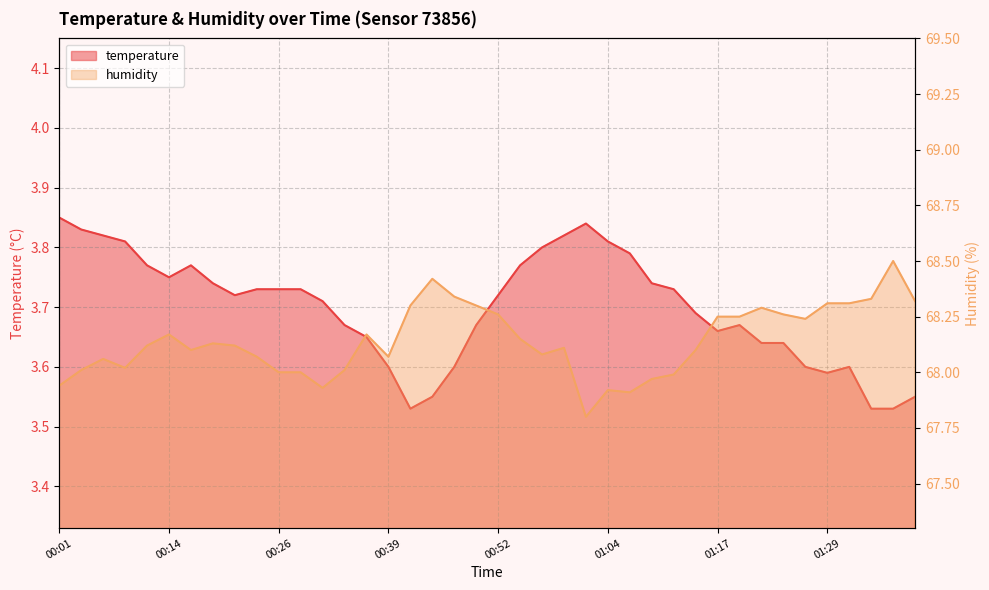

True or false: temperature has a value of 2.5 at 00:11.

False